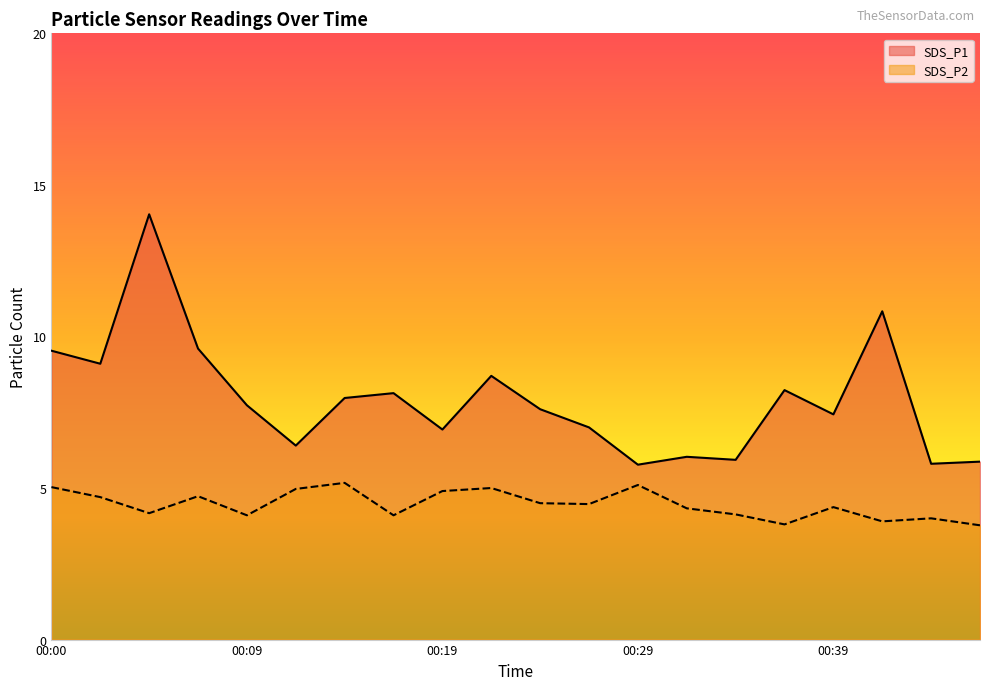

Is the value of SDS_P2 at 00:07 greater than the value of SDS_P1 at 00:27?

No